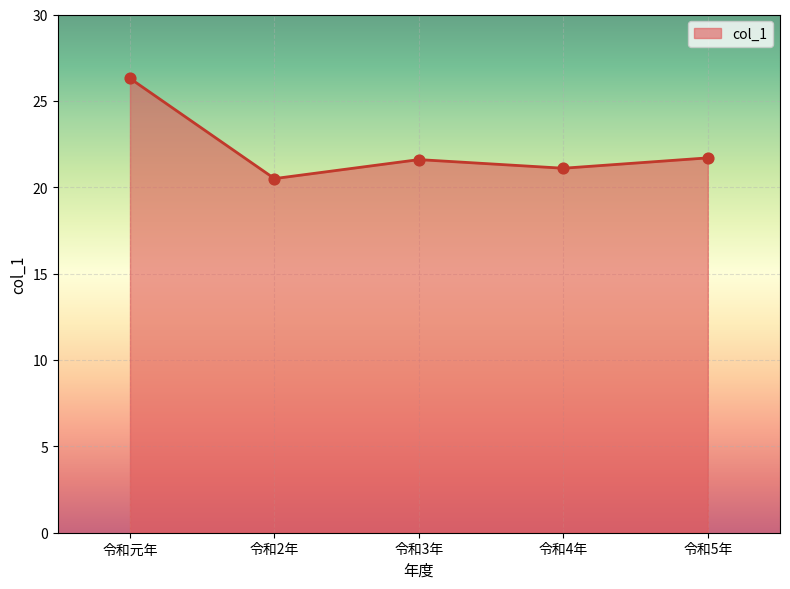

What is the ratio of the value at 令和2年 to the value at 令和5年?

0.9